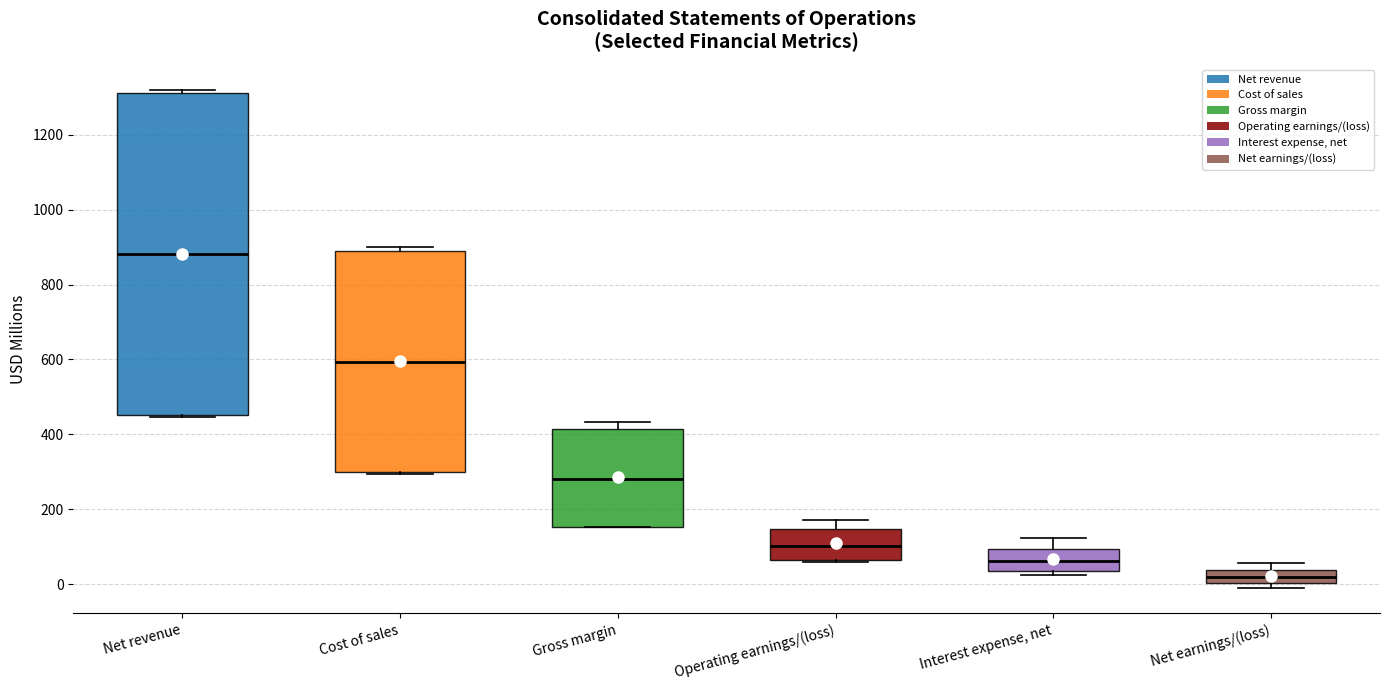

Which box has the highest median line?

Net revenue